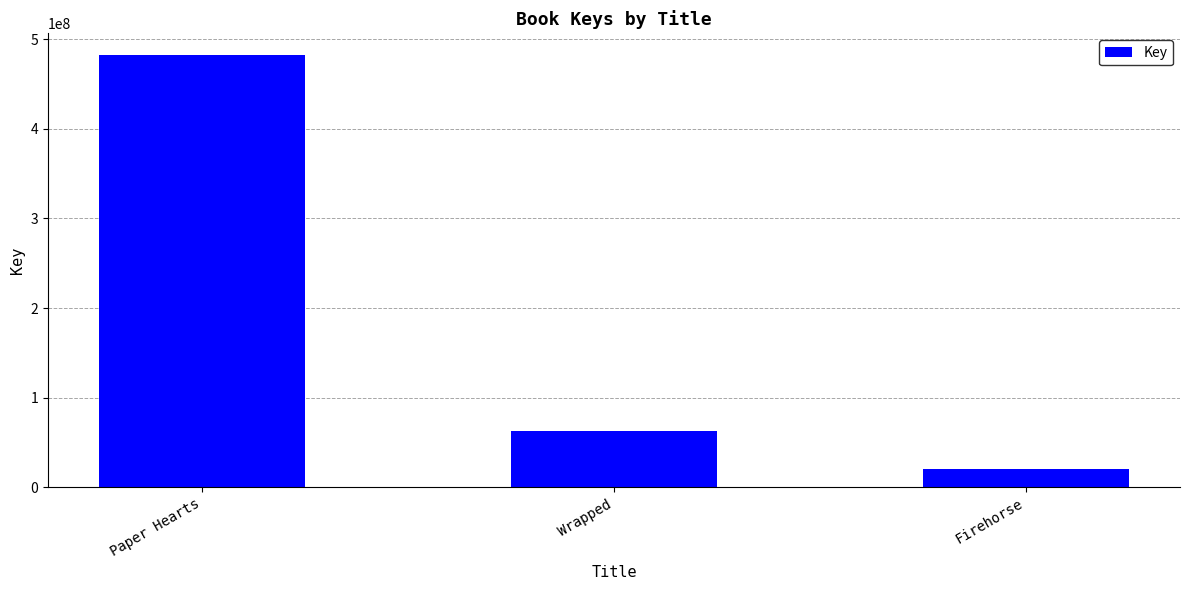

Reading left to right, extract all data points from this chart.

Paper Hearts=482483790	Wrapped=63270202	Firehorse=20539156